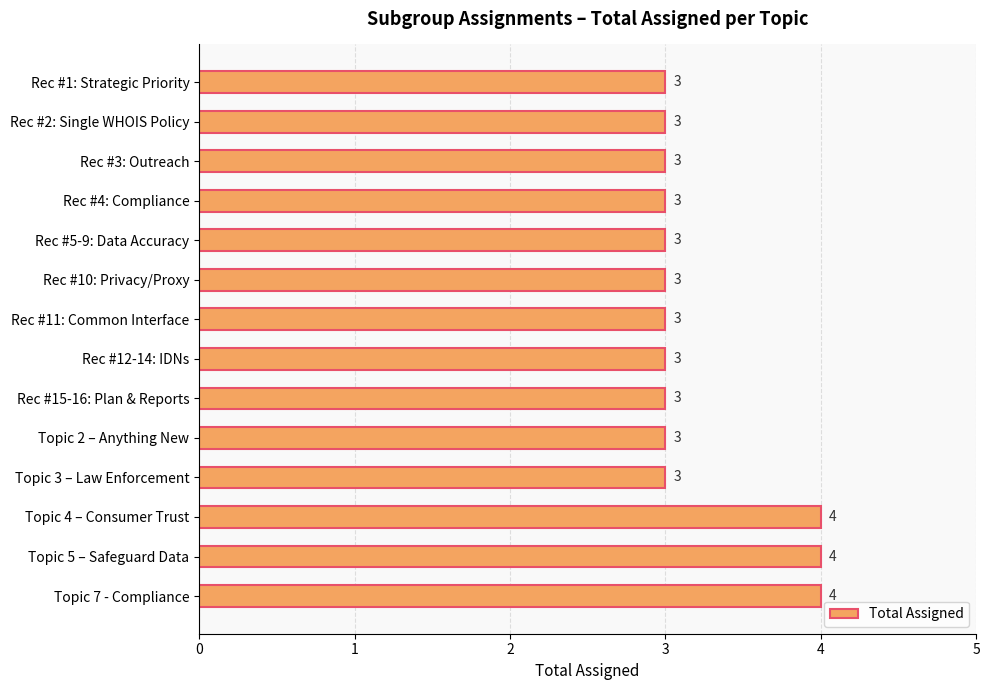

Approximately how many times larger is the value at Rec #15-16: Plan & Reports compared to Rec #10: Privacy/Proxy?

1.0